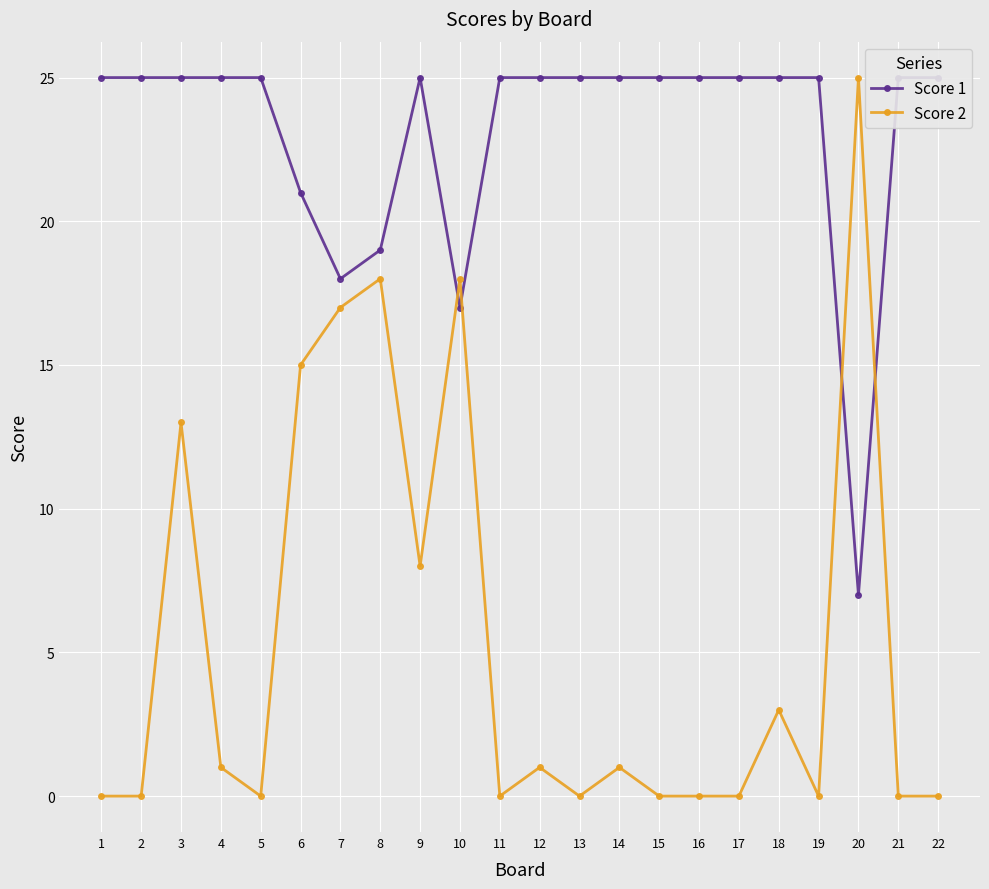

What is the highest value of the Score 1 series?

25